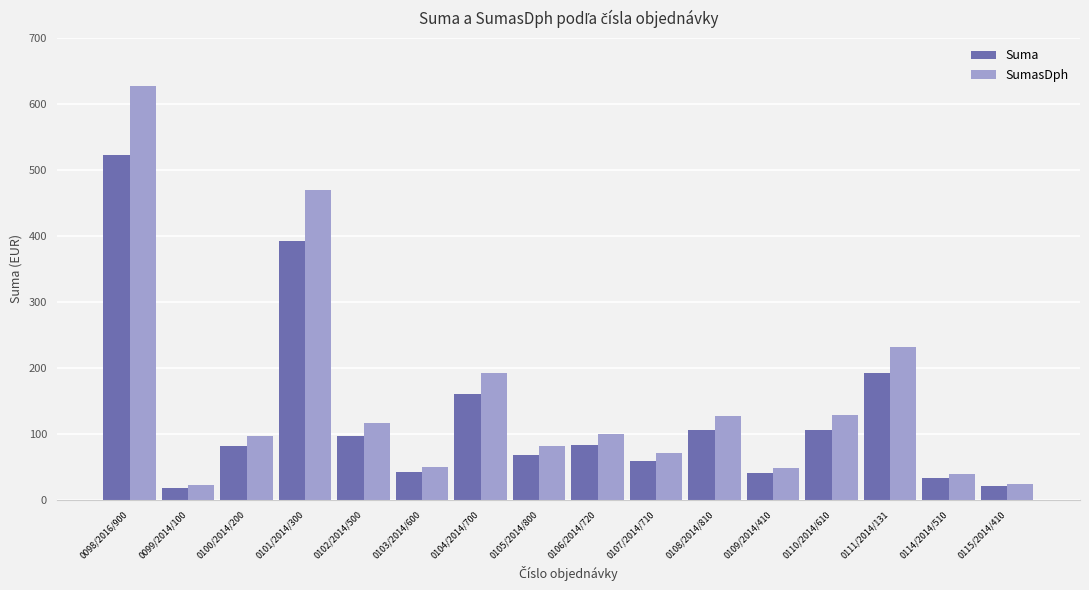

At which label is SumasDph closest to 324?

0111/2014/131